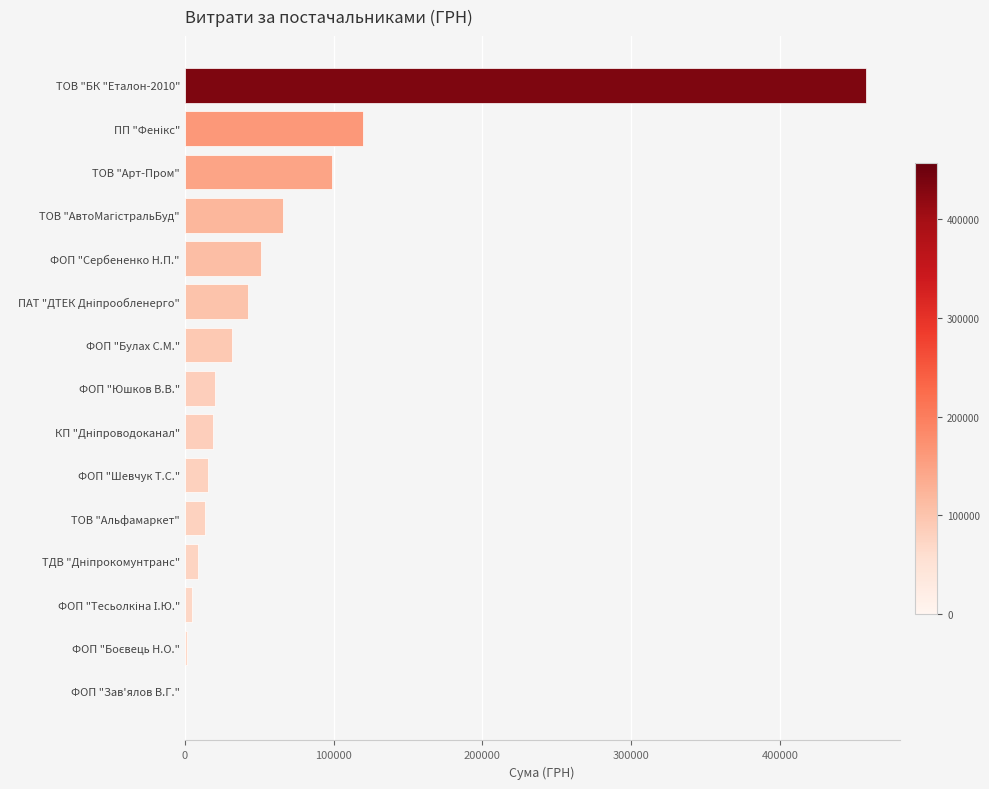

True or false: the data shows 51285.7 at ФОП "Сербененко Н.П.".

True